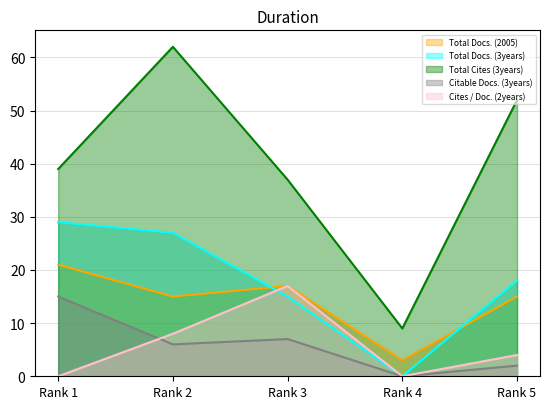

At which label does Total Cites (3years) first exceed 39?

Rank 2